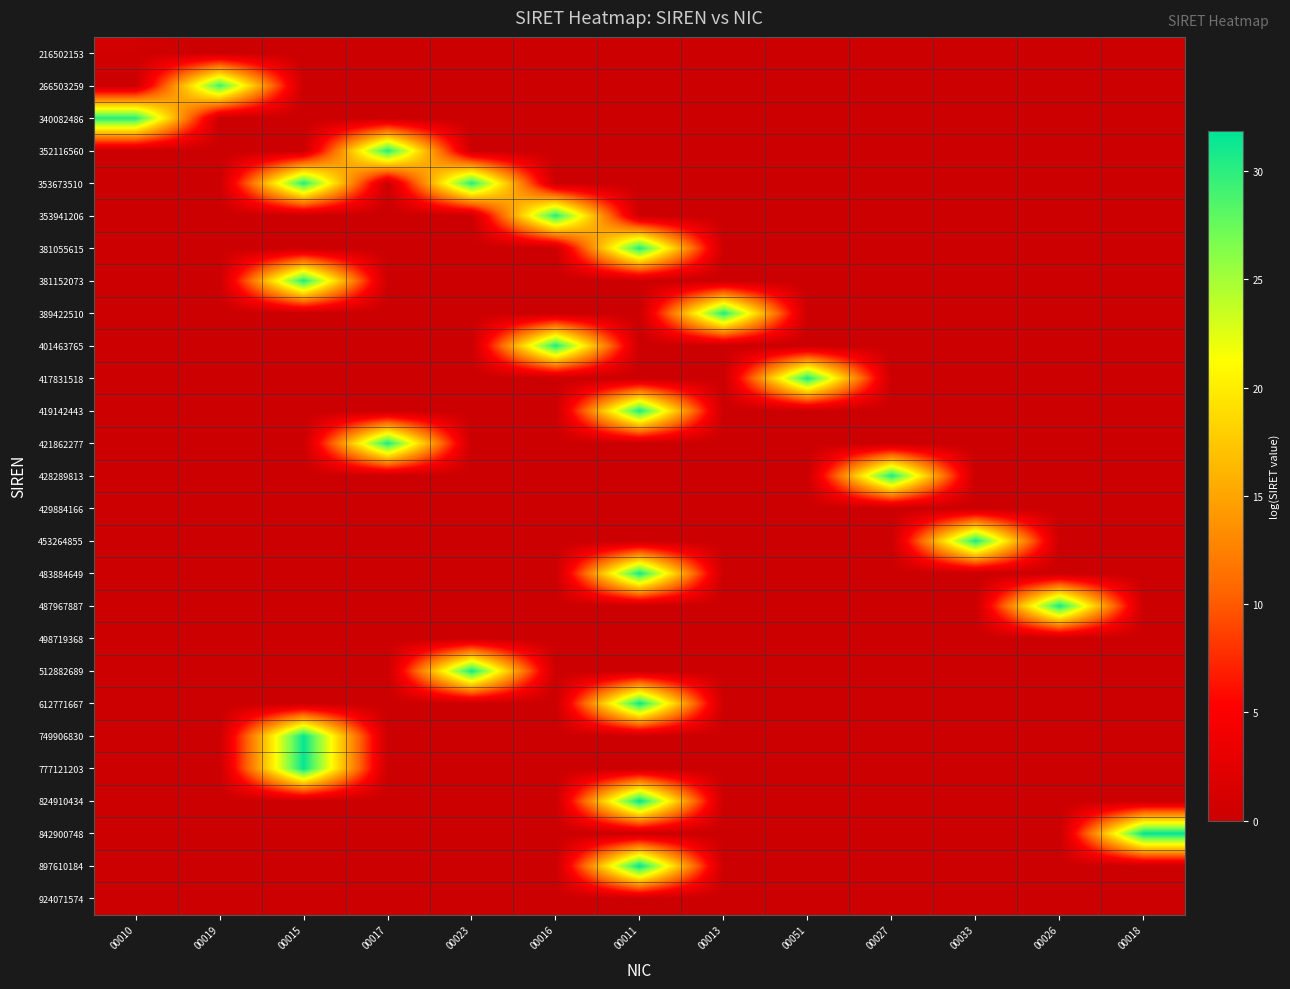

Reading left to right, what are all the values shown in this chart?

216502153: 00010=0.7	00019=0.0	00015=0.0	00017=0.0	00023=0.0	00016=0.0	00011=0.0	00013=0.0	00051=0.0	00027=0.0	00033=0.0	00026=0.0	00018=0.0
266503259: 00010=0.0	00019=29.2	00015=0.0	00017=0.0	00023=0.0	00016=0.0	00011=0.0	00013=0.0	00051=0.0	00027=0.0	00033=0.0	00026=0.0	00018=0.0
340082486: 00010=30.1	00019=0.0	00015=0.0	00017=0.0	00023=0.0	00016=0.0	00011=0.0	00013=0.0	00051=0.0	00027=0.0	00033=0.0	00026=0.0	00018=0.0
352116560: 00010=0.0	00019=0.0	00015=0.0	00017=30.2	00023=0.0	00016=0.0	00011=0.0	00013=0.0	00051=0.0	00027=0.0	00033=0.0	00026=0.0	00018=0.0
353673510: 00010=0.0	00019=0.0	00015=30.2	00017=0.0	00023=30.2	00016=0.0	00011=0.0	00013=0.0	00051=0.0	00027=0.0	00033=0.0	00026=0.0	00018=0.0
353941206: 00010=0.0	00019=0.0	00015=0.0	00017=0.0	00023=0.0	00016=30.3	00011=0.0	00013=0.0	00051=0.0	00027=0.0	00033=0.0	00026=0.0	00018=0.0
381055615: 00010=0.0	00019=0.0	00015=0.0	00017=0.0	00023=0.0	00016=0.0	00011=30.4	00013=0.0	00051=0.0	00027=0.0	00033=0.0	00026=0.0	00018=0.0
381152073: 00010=0.0	00019=0.0	00015=30.4	00017=0.0	00023=0.0	00016=0.0	00011=0.0	00013=0.0	00051=0.0	00027=0.0	00033=0.0	00026=0.0	00018=0.0
389422510: 00010=0.0	00019=0.0	00015=0.0	00017=0.0	00023=0.0	00016=0.0	00011=0.0	00013=30.5	00051=0.0	00027=0.0	00033=0.0	00026=0.0	00018=0.0
401463765: 00010=0.0	00019=0.0	00015=0.0	00017=0.0	00023=0.0	00016=30.5	00011=0.0	00013=0.0	00051=0.0	00027=0.0	00033=0.0	00026=0.0	00018=0.0
417831518: 00010=0.0	00019=0.0	00015=0.0	00017=0.0	00023=0.0	00016=0.0	00011=0.0	00013=0.0	00051=30.6	00027=0.0	00033=0.0	00026=0.0	00018=0.0
419142443: 00010=0.0	00019=0.0	00015=0.0	00017=0.0	00023=0.0	00016=0.0	00011=30.6	00013=0.0	00051=0.0	00027=0.0	00033=0.0	00026=0.0	00018=0.0
421862277: 00010=0.0	00019=0.0	00015=0.0	00017=30.7	00023=0.0	00016=0.0	00011=0.0	00013=0.0	00051=0.0	00027=0.0	00033=0.0	00026=0.0	00018=0.0
428289813: 00010=0.0	00019=0.0	00015=0.0	00017=0.0	00023=0.0	00016=0.0	00011=0.0	00013=0.0	00051=0.0	00027=30.7	00033=0.0	00026=0.0	00018=0.0
429884166: 00010=0.0	00019=0.0	00015=0.0	00017=0.0	00023=0.0	00016=0.0	00011=0.0	00013=0.0	00051=0.0	00027=0.0	00033=0.0	00026=0.0	00018=0.0
453264855: 00010=0.0	00019=0.0	00015=0.0	00017=0.0	00023=0.0	00016=0.0	00011=0.0	00013=0.0	00051=0.0	00027=0.0	00033=30.8	00026=0.0	00018=0.0
483884649: 00010=0.0	00019=0.0	00015=0.0	00017=0.0	00023=0.0	00016=0.0	00011=30.9	00013=0.0	00051=0.0	00027=0.0	00033=0.0	00026=0.0	00018=0.0
487967887: 00010=0.0	00019=0.0	00015=0.0	00017=0.0	00023=0.0	00016=0.0	00011=0.0	00013=0.0	00051=0.0	00027=0.0	00033=0.0	00026=30.9	00018=0.0
498719368: 00010=0.0	00019=0.0	00015=0.0	00017=0.0	00023=0.0	00016=0.0	00011=0.0	00013=0.0	00051=0.0	00027=0.0	00033=0.0	00026=0.0	00018=0.0
512882689: 00010=0.0	00019=0.0	00015=0.0	00017=0.0	00023=31.0	00016=0.0	00011=0.0	00013=0.0	00051=0.0	00027=0.0	00033=0.0	00026=0.0	00018=0.0
612771667: 00010=0.0	00019=0.0	00015=0.0	00017=0.0	00023=0.0	00016=0.0	00011=31.3	00013=0.0	00051=0.0	00027=0.0	00033=0.0	00026=0.0	00018=0.0
749906830: 00010=0.0	00019=0.0	00015=31.6	00017=0.0	00023=0.0	00016=0.0	00011=0.0	00013=0.0	00051=0.0	00027=0.0	00033=0.0	00026=0.0	00018=0.0
777121203: 00010=0.0	00019=0.0	00015=31.7	00017=0.0	00023=0.0	00016=0.0	00011=0.0	00013=0.0	00051=0.0	00027=0.0	00033=0.0	00026=0.0	00018=0.0
824910434: 00010=0.0	00019=0.0	00015=0.0	00017=0.0	00023=0.0	00016=0.0	00011=31.7	00013=0.0	00051=0.0	00027=0.0	00033=0.0	00026=0.0	00018=0.0
842900748: 00010=0.0	00019=0.0	00015=0.0	00017=0.0	00023=0.0	00016=0.0	00011=0.0	00013=0.0	00051=0.0	00027=0.0	00033=0.0	00026=0.0	00018=31.8
897610184: 00010=0.0	00019=0.0	00015=0.0	00017=0.0	00023=0.0	00016=0.0	00011=31.9	00013=0.0	00051=0.0	00027=0.0	00033=0.0	00026=0.0	00018=0.0
924071574: 00010=0.0	00019=0.0	00015=0.0	00017=0.0	00023=0.0	00016=0.0	00011=0.0	00013=0.0	00051=0.0	00027=0.0	00033=0.0	00026=0.0	00018=0.0